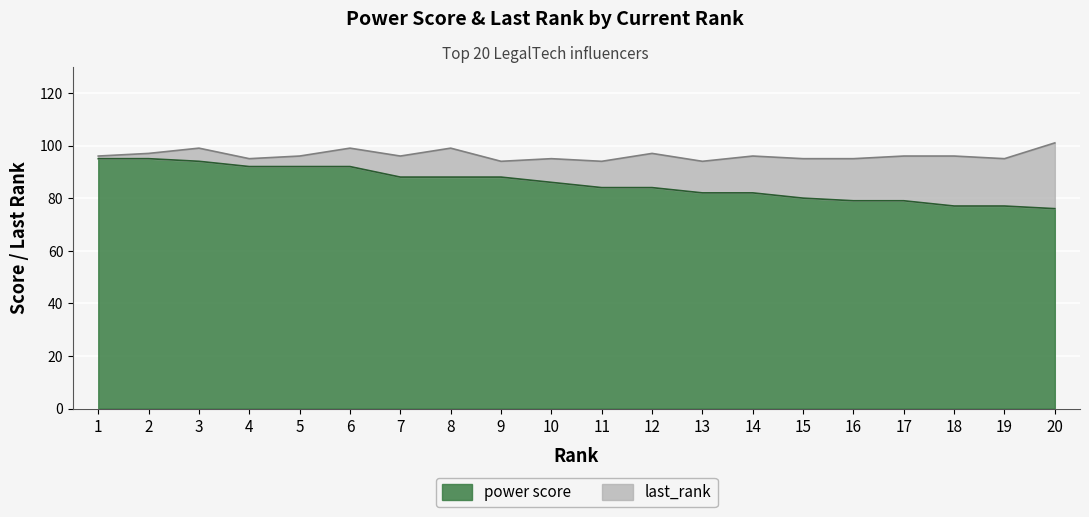

Reading right to left, extract all data points from this chart.

20=76	19=77	18=77	17=79	16=79	15=80	14=82	13=82	12=84	11=84	10=86	9=88	8=88	7=88	6=92	5=92	4=92	3=94	2=95	1=95